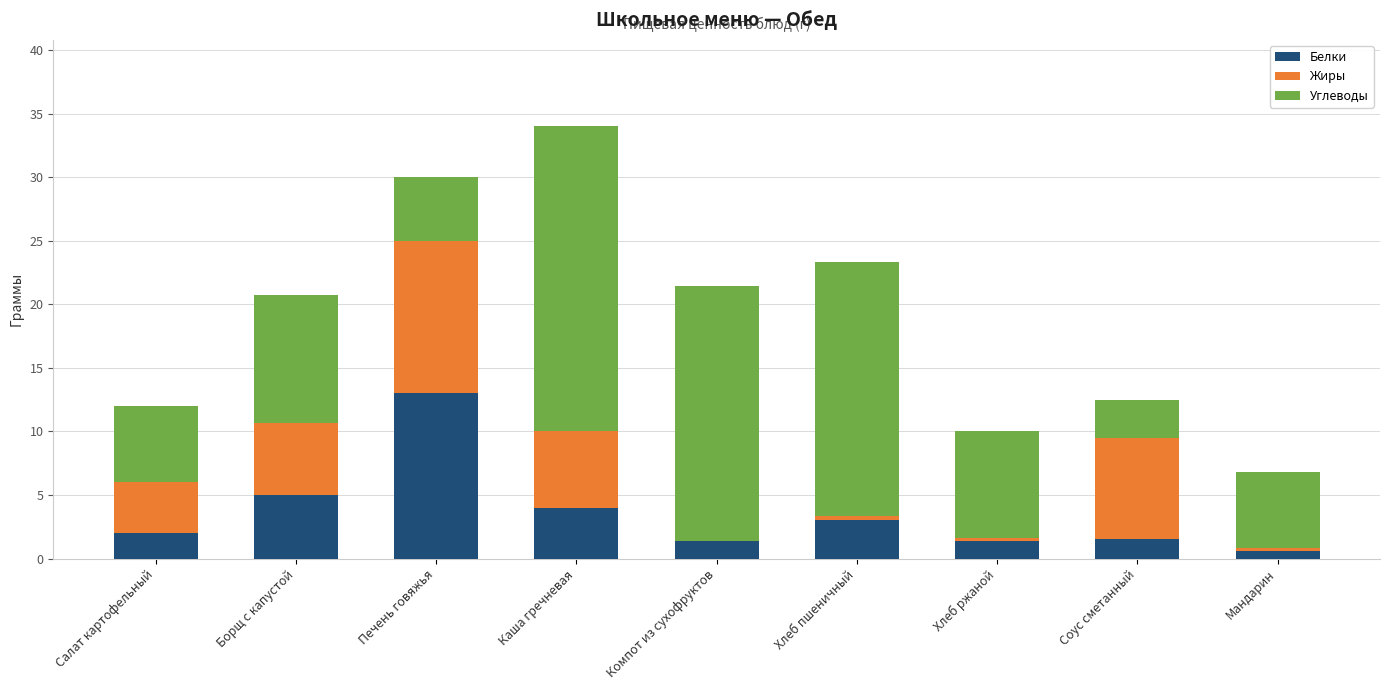

The Белки series shows 3.0 at Хлеб пшеничный. True or false?

True